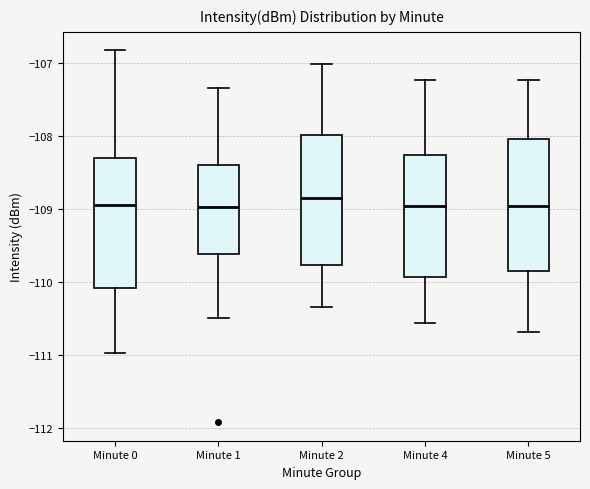

Reading left to right, read every box against the y-axis: the position of its median line, the range the box covers, and the ends of its whiskers. The values are not printed on the chart, so give them approximately, as read against the axis.

Minute 0: median -109.0, box -110.1 to -108.3, whiskers -111.0 to -106.8
Minute 1: median -109.0, box -109.6 to -108.4, whiskers -110.5 to -107.3
Minute 2: median -108.8, box -109.8 to -108.0, whiskers -110.3 to -107.0
Minute 4: median -109.0, box -109.9 to -108.3, whiskers -110.6 to -107.2
Minute 5: median -109.0, box -109.8 to -108.0, whiskers -110.7 to -107.2